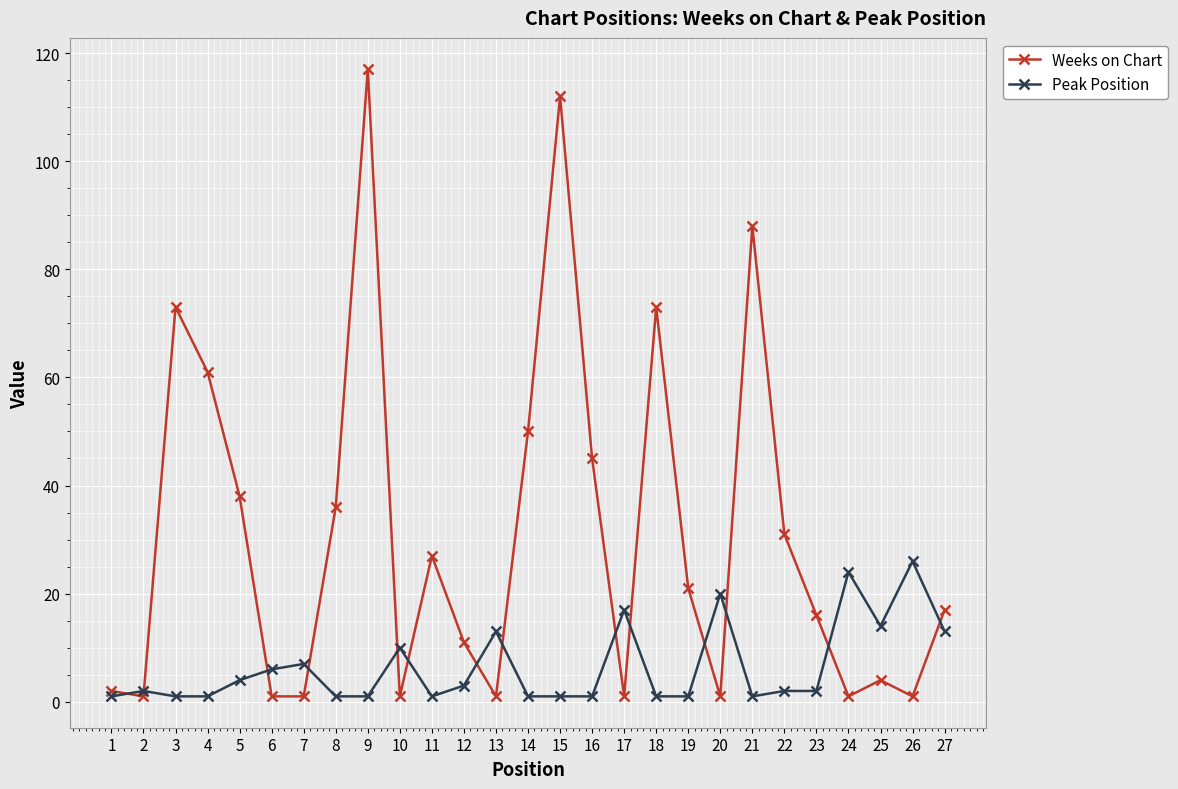

The value of Peak Position at 16 is 1. True or false?

True